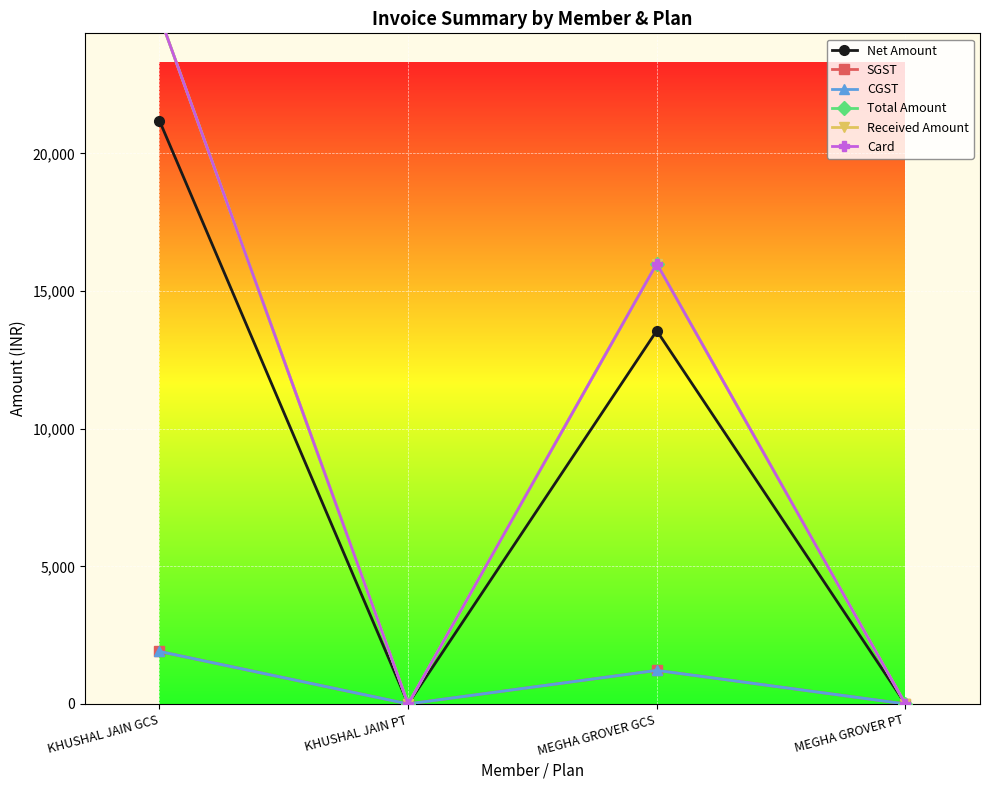

How many interior local peaks does the SGST series have?

1